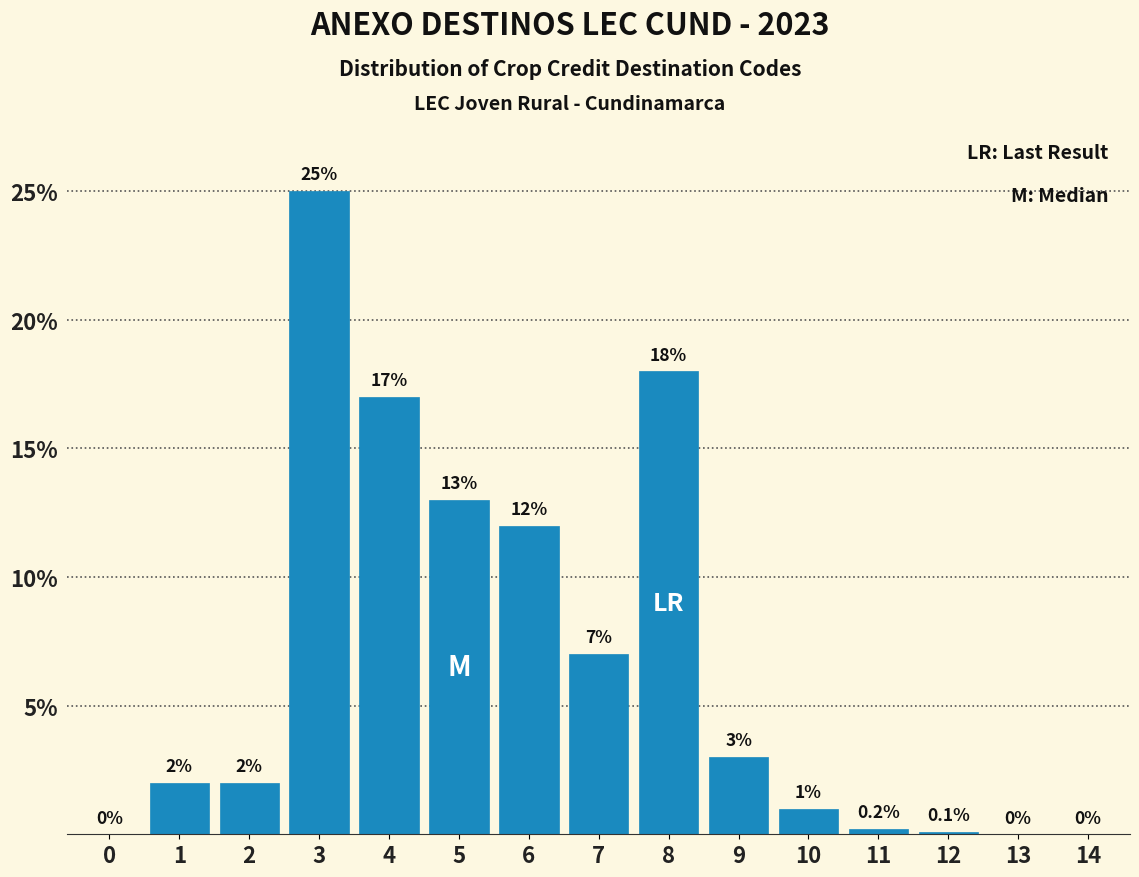

Reading right to left, extract all data points from this chart.

14=0.0	13=0.0	12=0.1	11=0.2	10=1.0	9=3.0	8=18.0	7=7.0	6=12.0	5=13.0	4=17.0	3=25.0	2=2.0	1=2.0	0=0.0